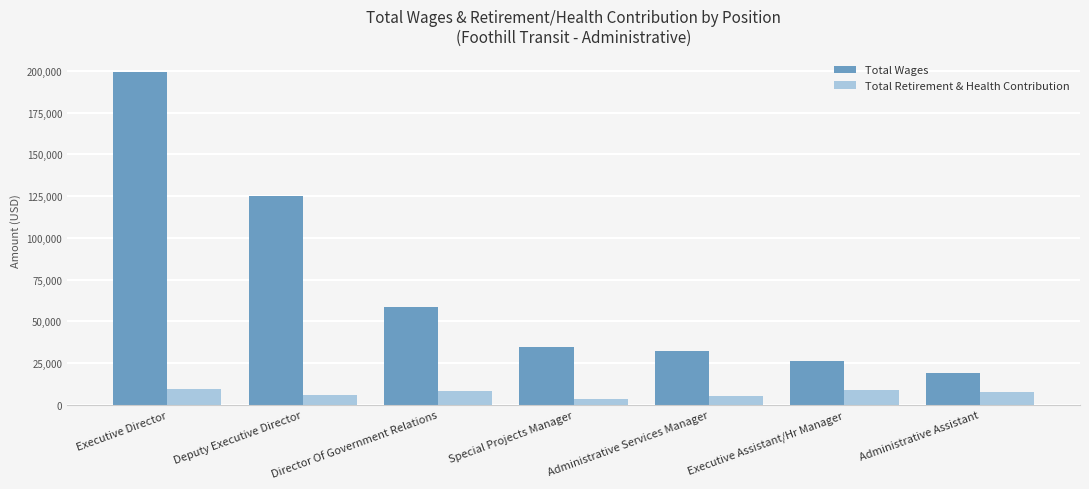

Which category has the lowest value in the Total Retirement & Health Contribution series?

Special Projects Manager